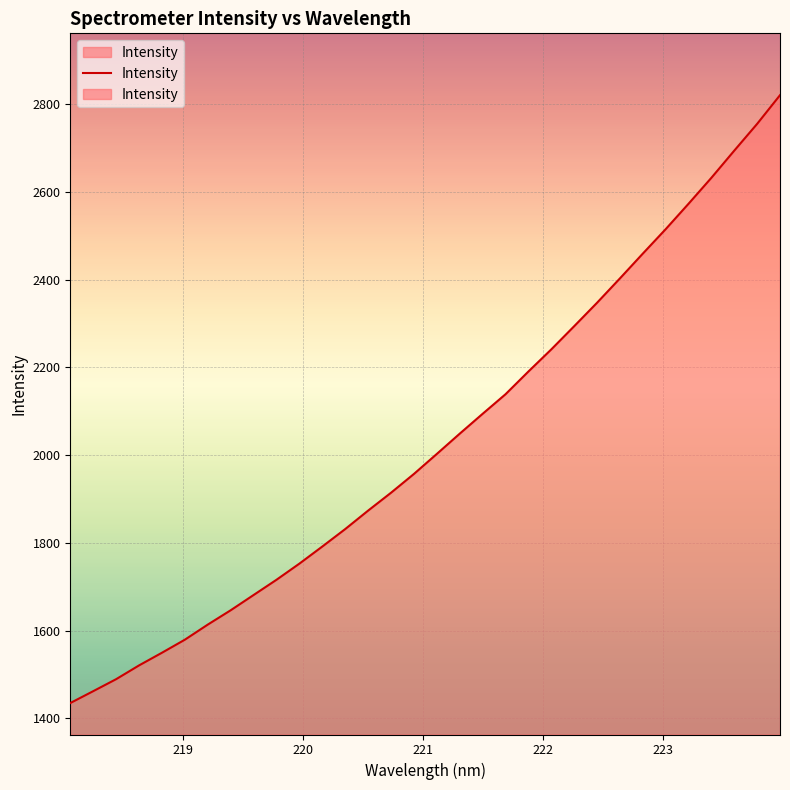

How many lines are shown in the chart?

1